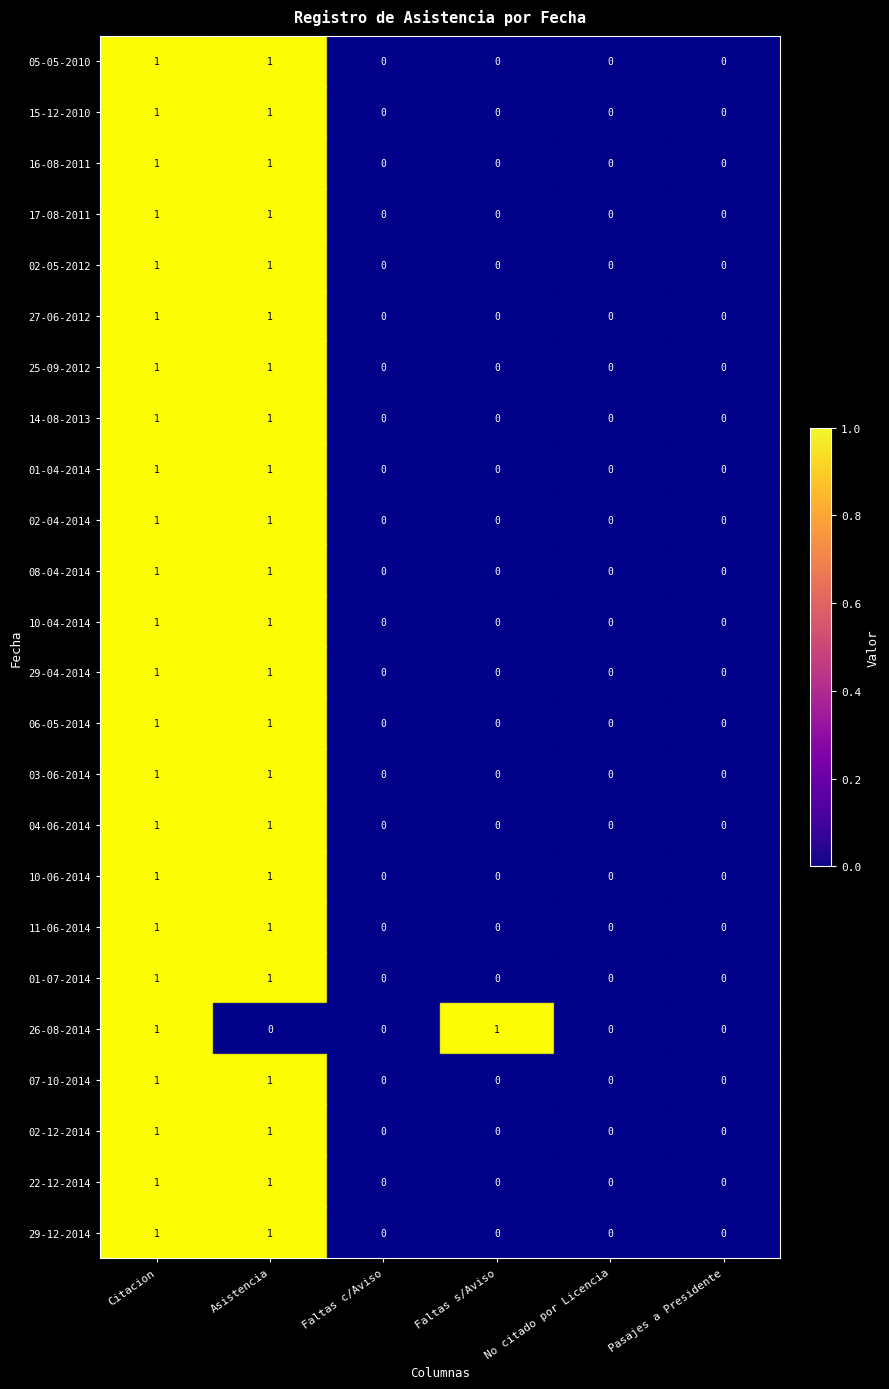

What is the total value across all series at Citacion?

24